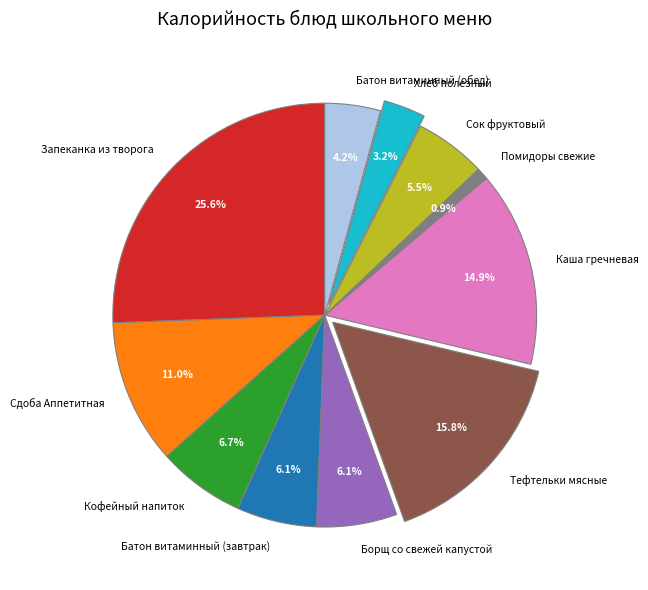

Does Батон витаминный (завтрак) represent more than half of the total?

No